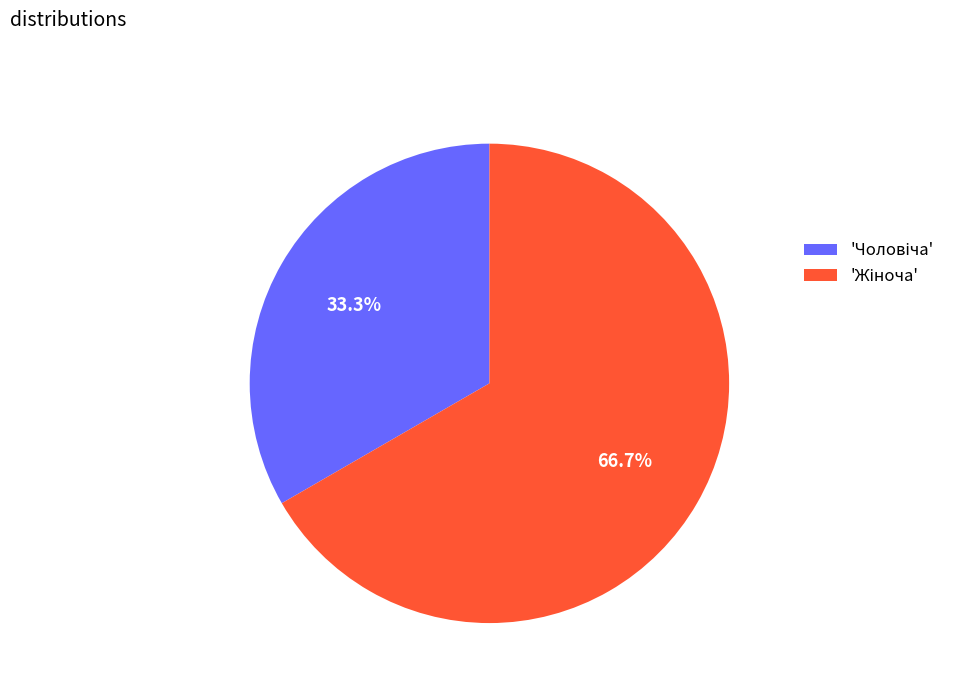

Is there any slice that represents more than half of the pie?

Yes